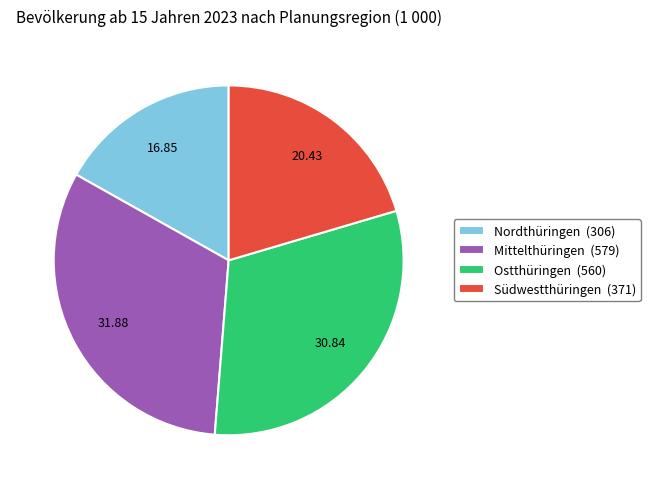

Do Mittelthüringen (579) and Südwestthüringen (371) together represent more than half of the pie?

Yes